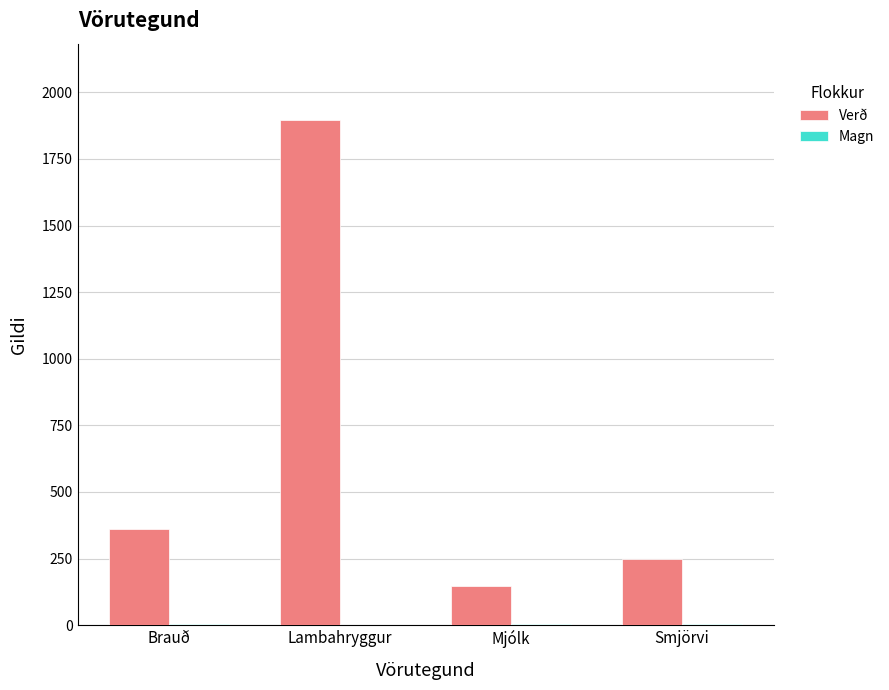

What is the approximate value of Verð at Brauð?

360.0